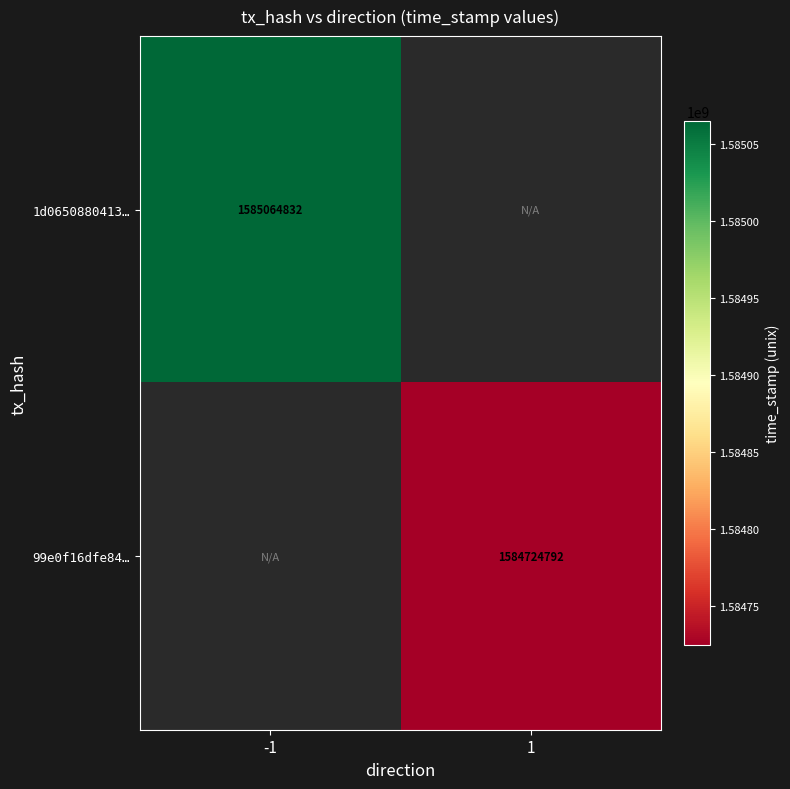

Is it true that 99e0f16dfe84… equals 2495630294.2 at 1?

False